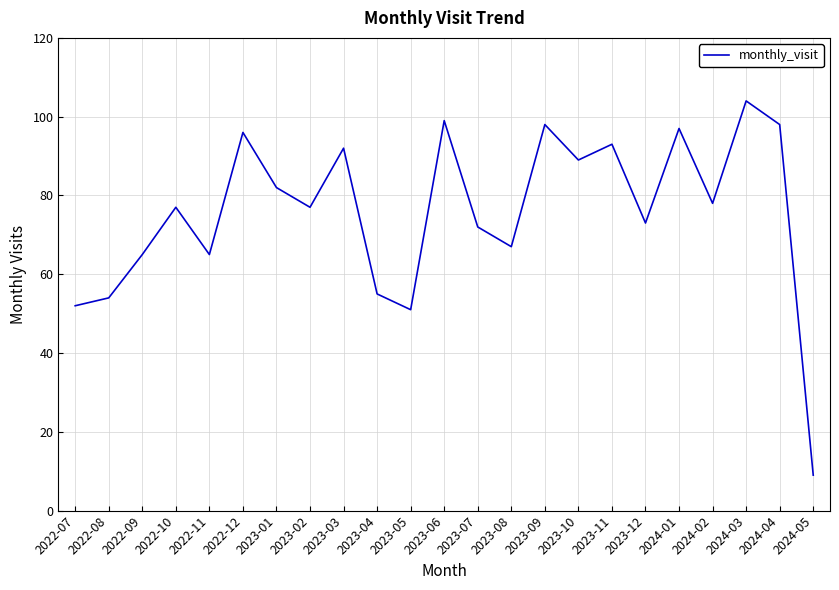

Is it true that the value at 2022-09 is 14?

False